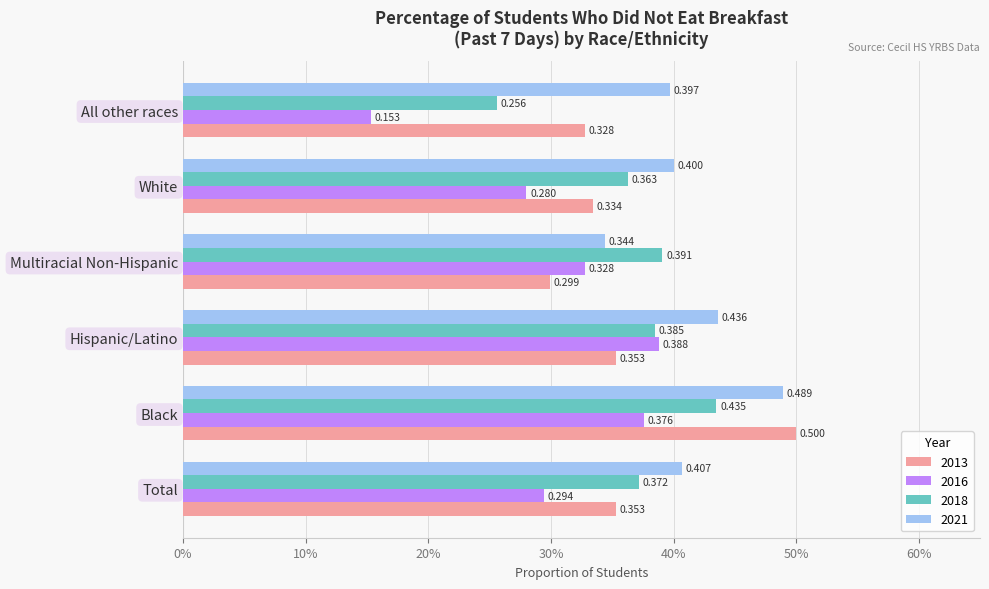

What are all the series names shown in the legend?

2013, 2016, 2018, 2021